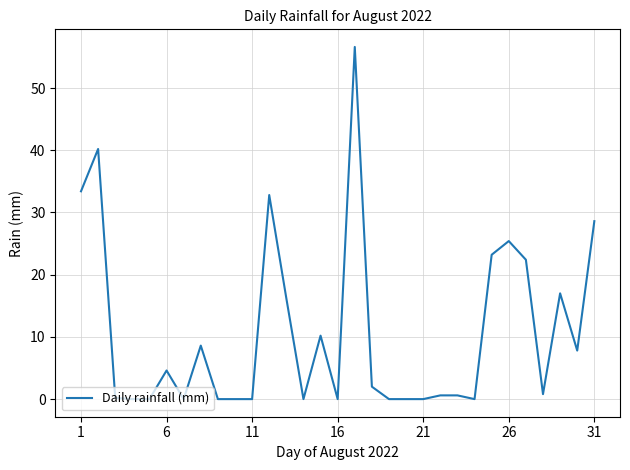

What is the maximum value shown in the chart?

56.6